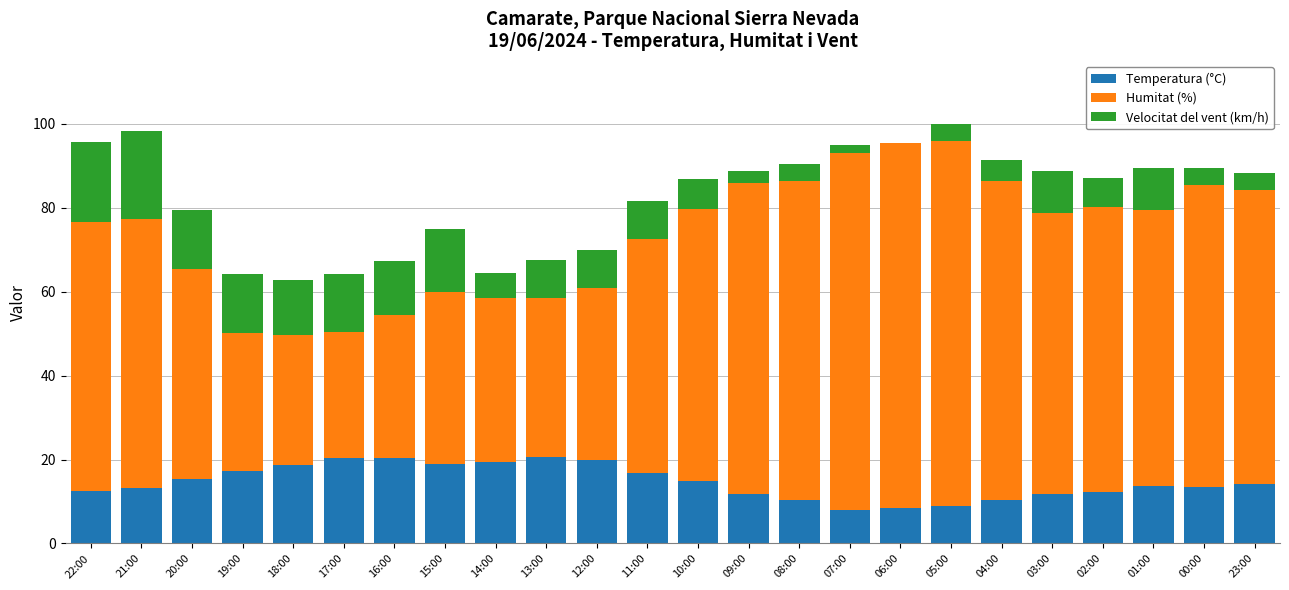

What is the maximum value for Temperatura (°C)?

20.5